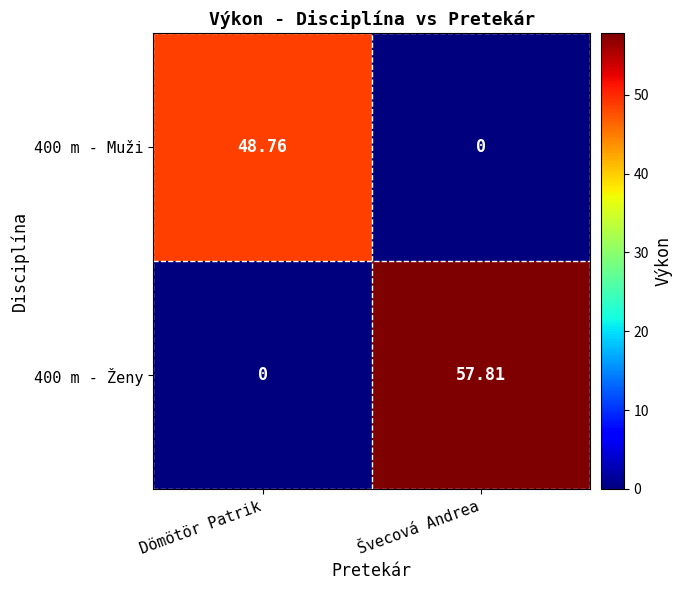

Where does the 400 m - Ženy series first go above 57?

Švecová Andrea